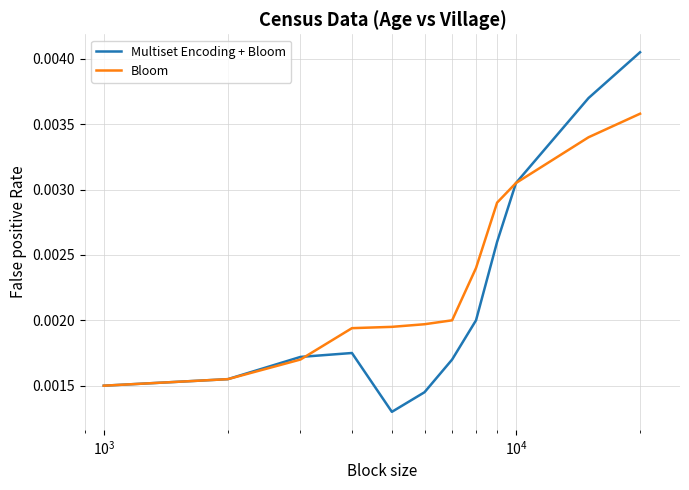

Which series has the widest spread of values?

Multiset Encoding + Bloom